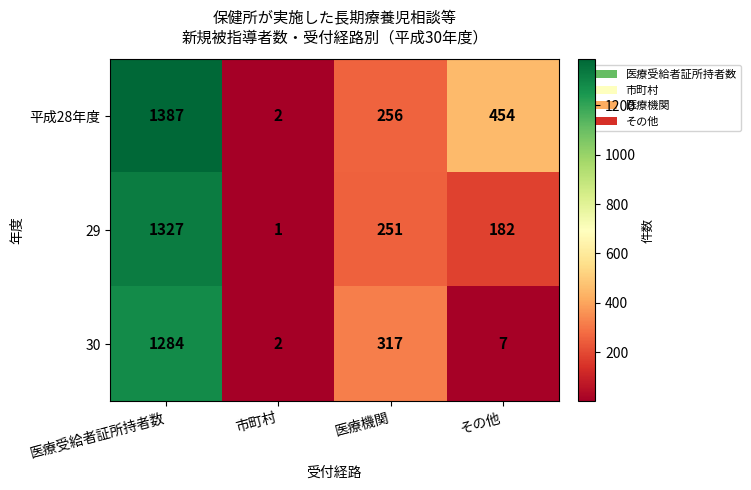

How many series are shown in this chart?

3